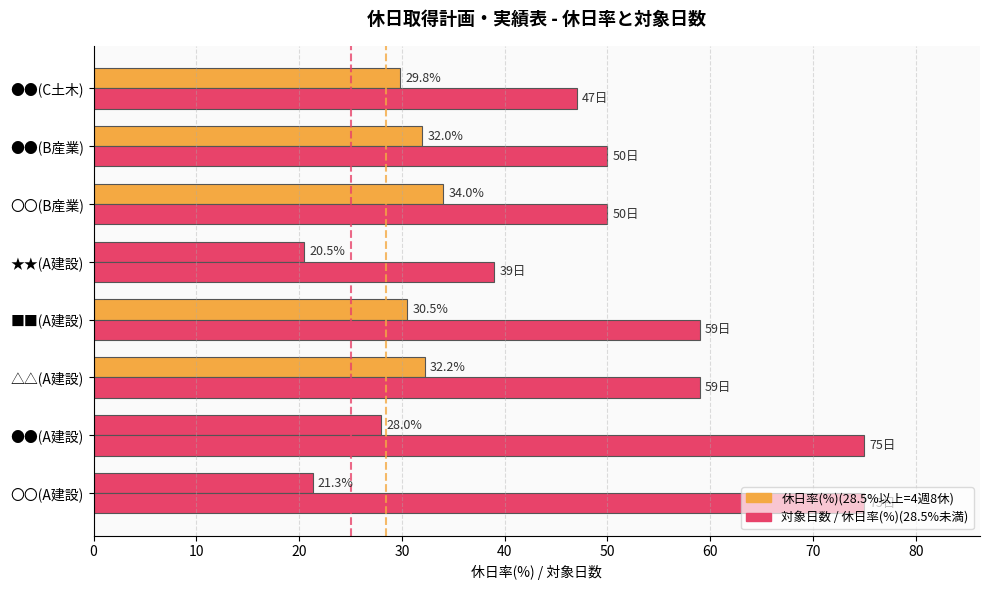

Count the 25.0%基準(4週7休) values in the range 0 to 1.

2